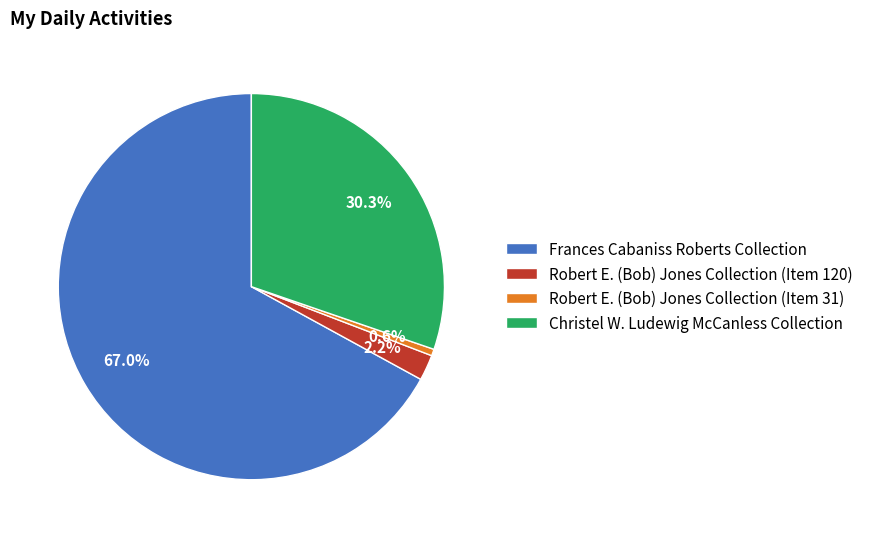

To the nearest percent, what portion does Robert E. (Bob) Jones Collection (Item 31) represent?

1%